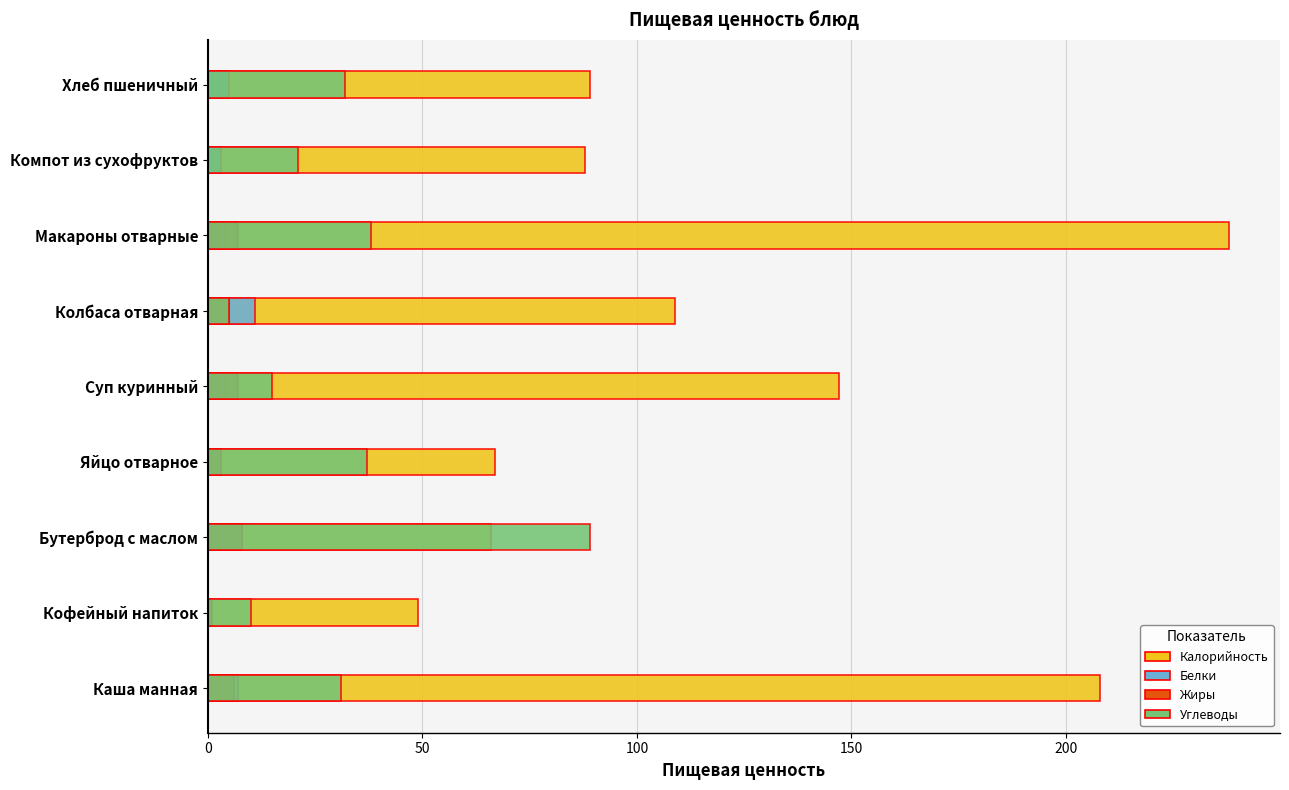

List the series in order of their peak value, lowest first.

Жиры, Белки, Углеводы, Калорийность